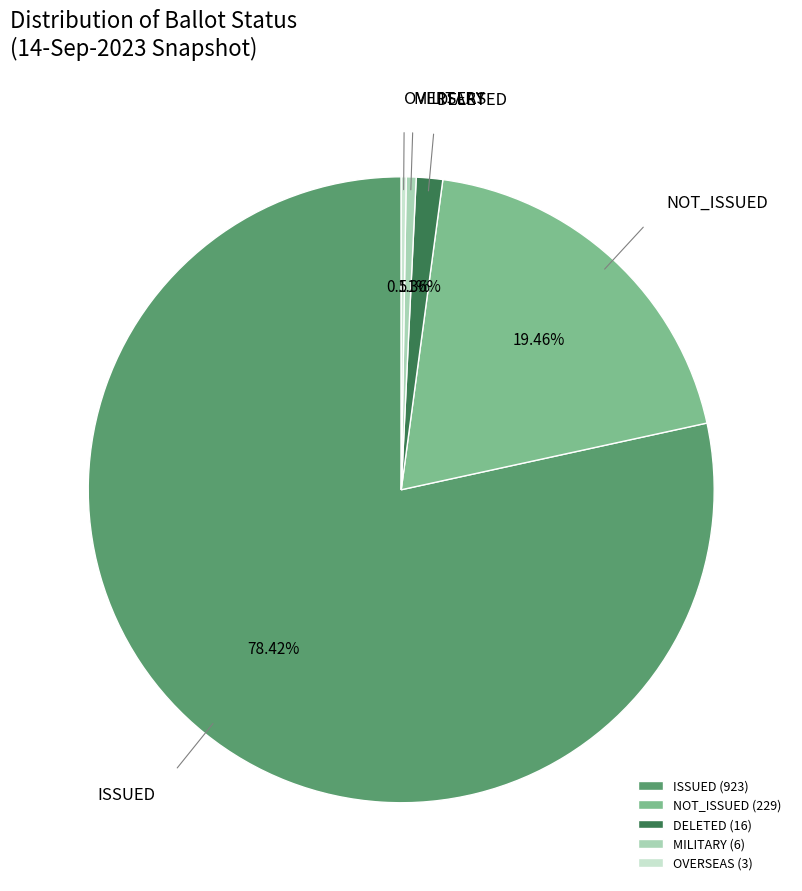

Combined, do DELETED and NOT_ISSUED account for over 50%?

No